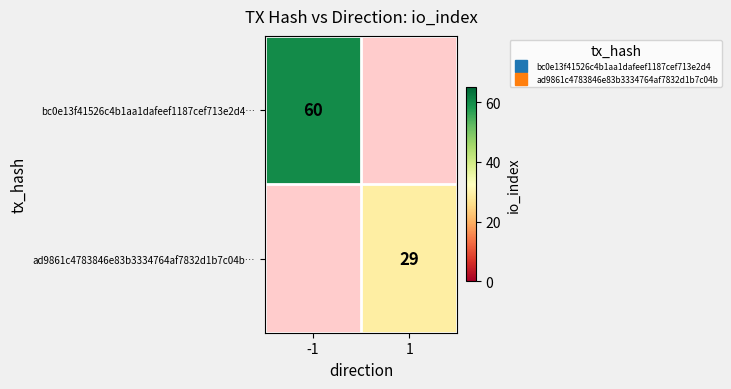

The ad9861c4783846e83b3334764af7832d1b7c04b… series shows 29.0 at 1. True or false?

True